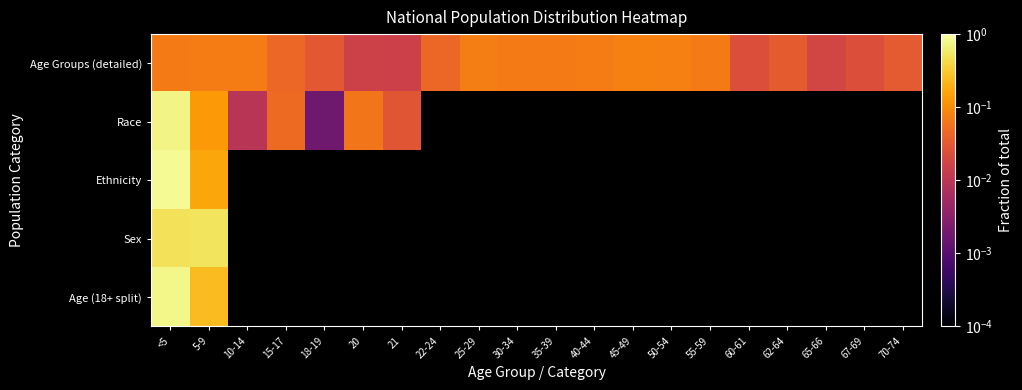

Which series has the largest total across all categories?

Age Groups (detailed)